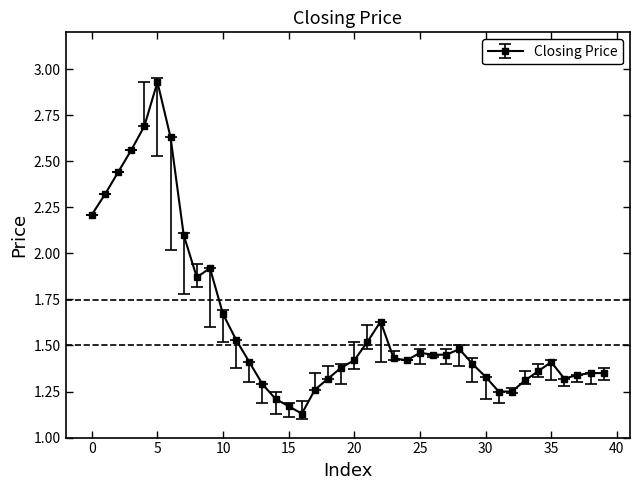

What is the sum of all values?

65.0